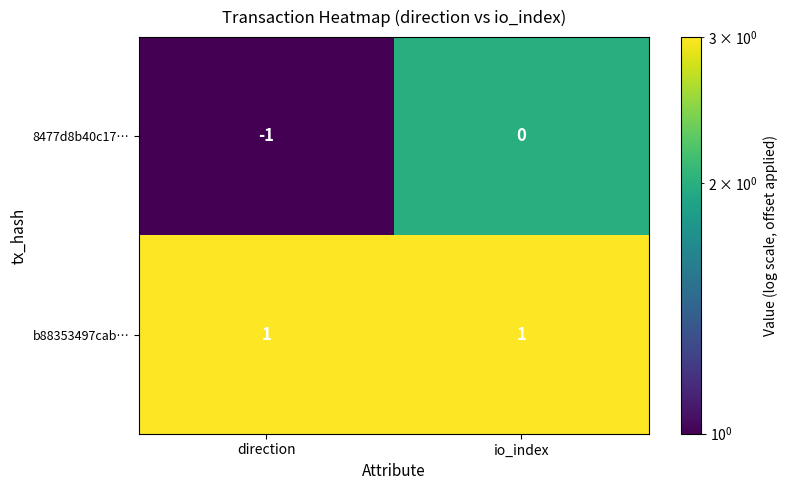

Reading left to right, transcribe all the data shown in this chart.

8477d8b40c17…: direction=-1	io_index=0
b88353497cab…: direction=1	io_index=1